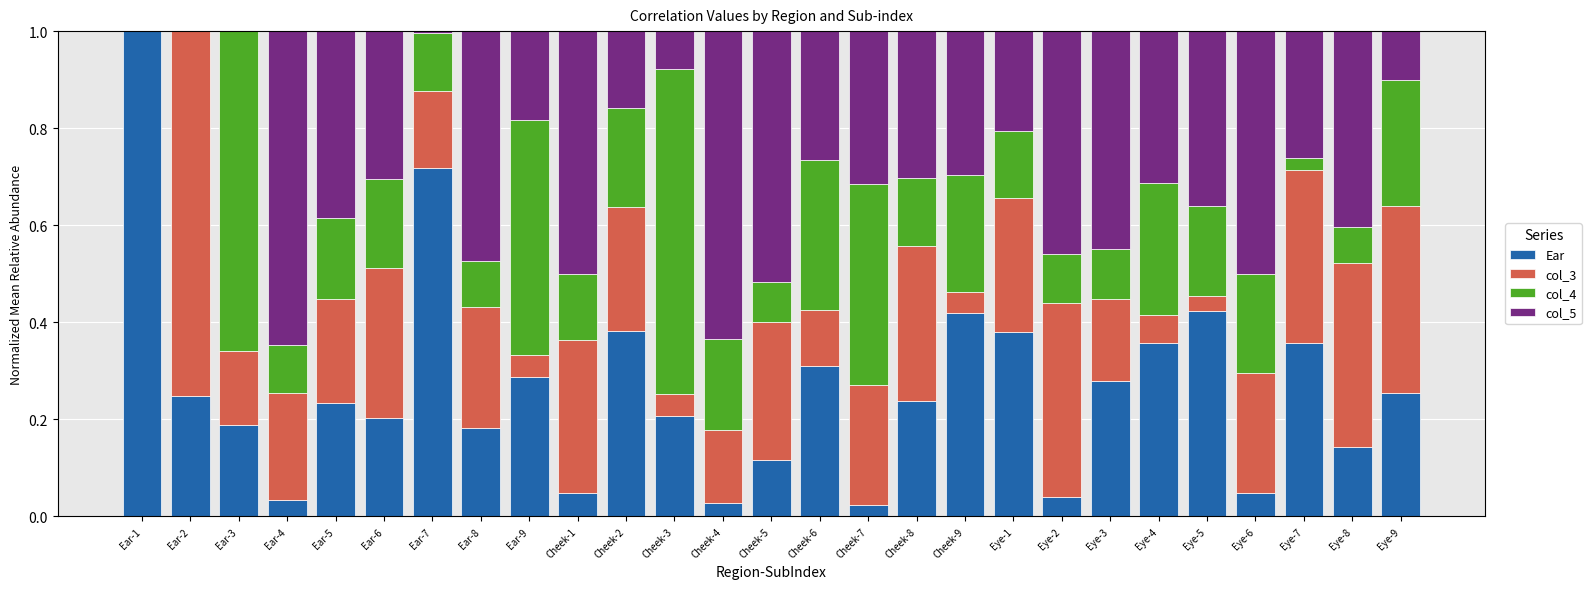

The Ear series shows 0.4 at Eye-1. True or false?

True